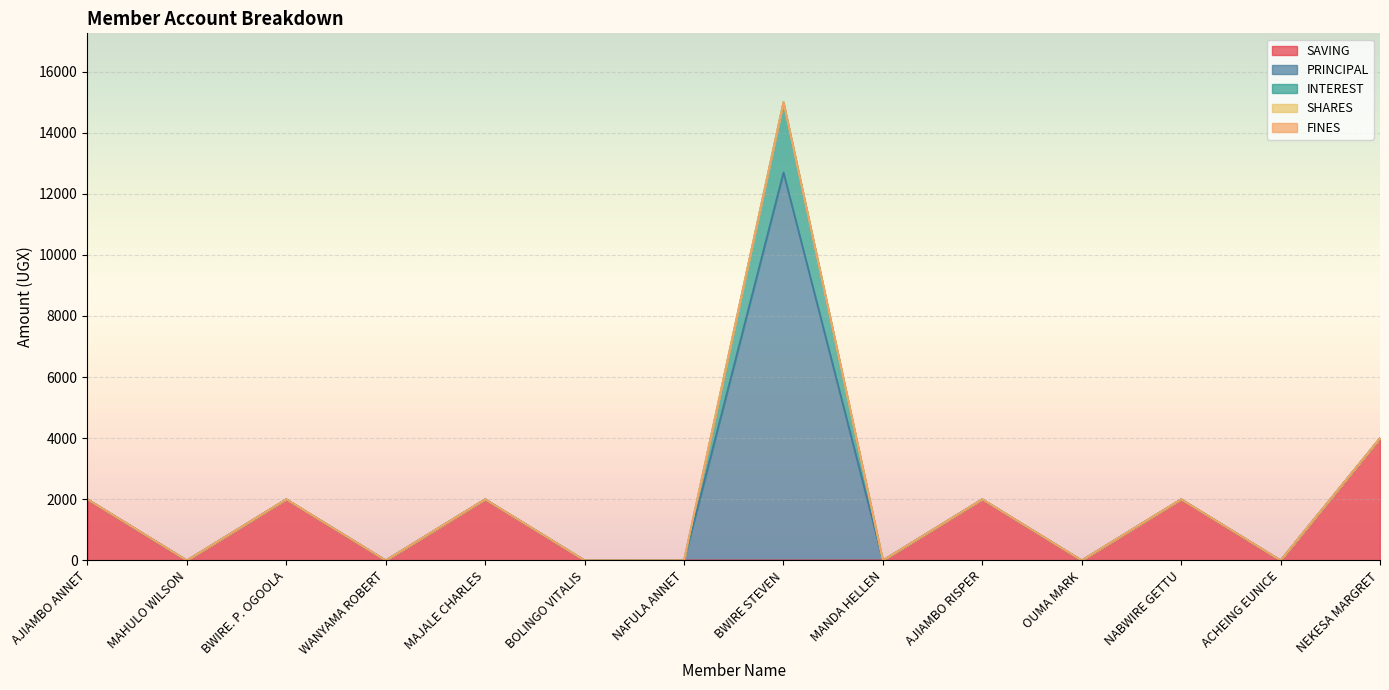

Is the value of SAVING at MANDA HELLEN greater than the value of FINES at BWIRE STEVEN?

No